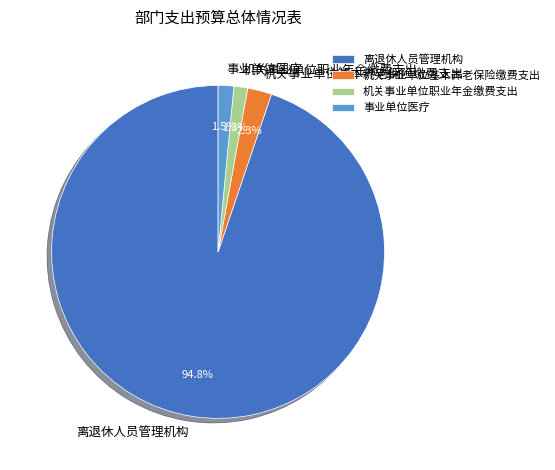

What is the largest slice in the pie chart?

离退休人员管理机构